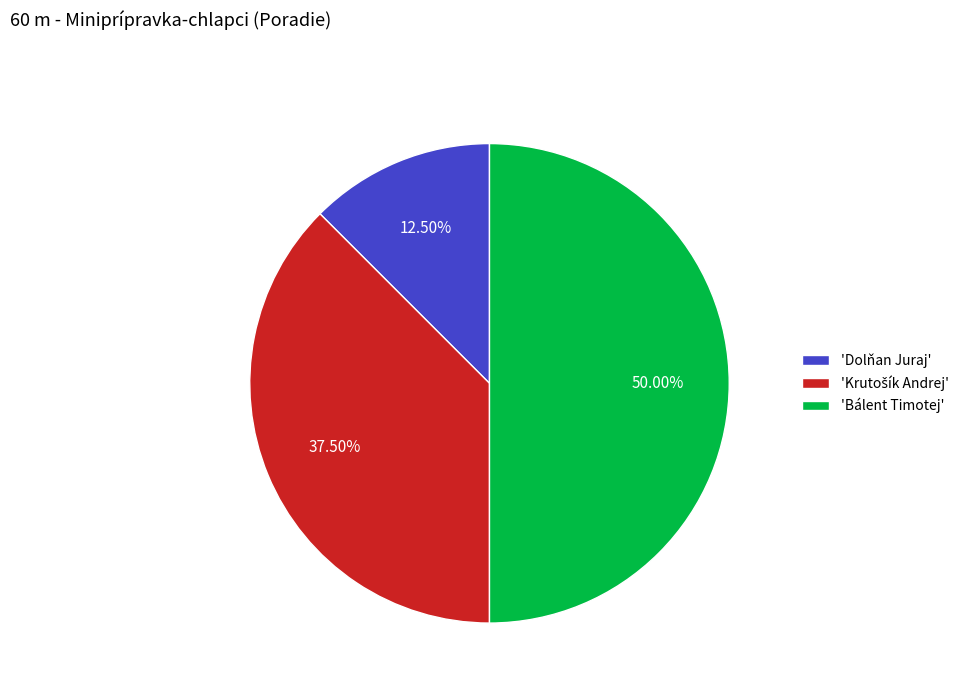

Which category has the smallest portion of the pie?

'Dolňan Juraj'